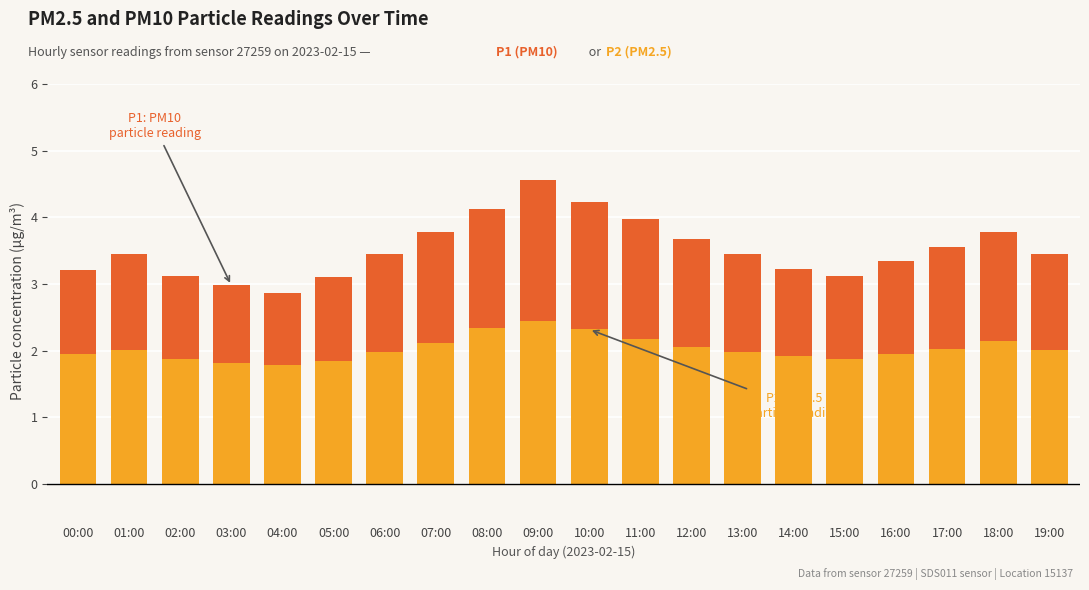

What is the total value across all series at 00:00?

3.2